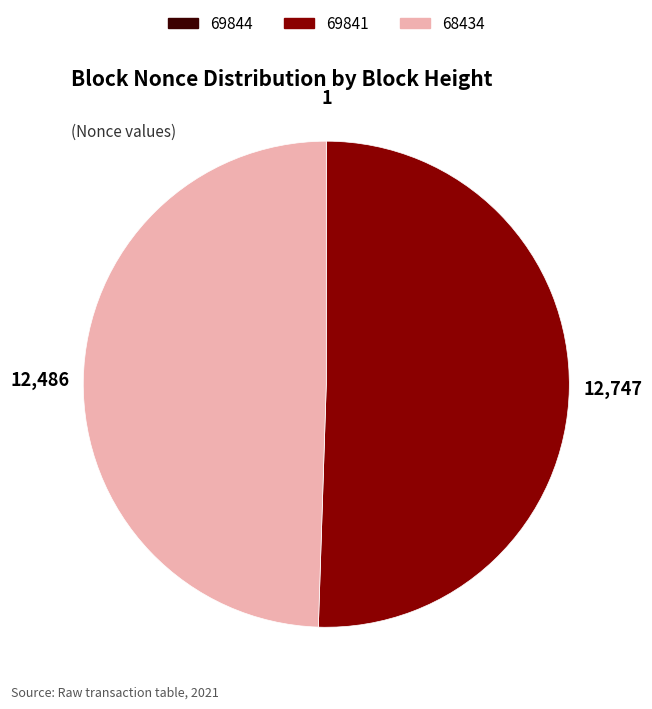

Does any single category account for the majority?

Yes